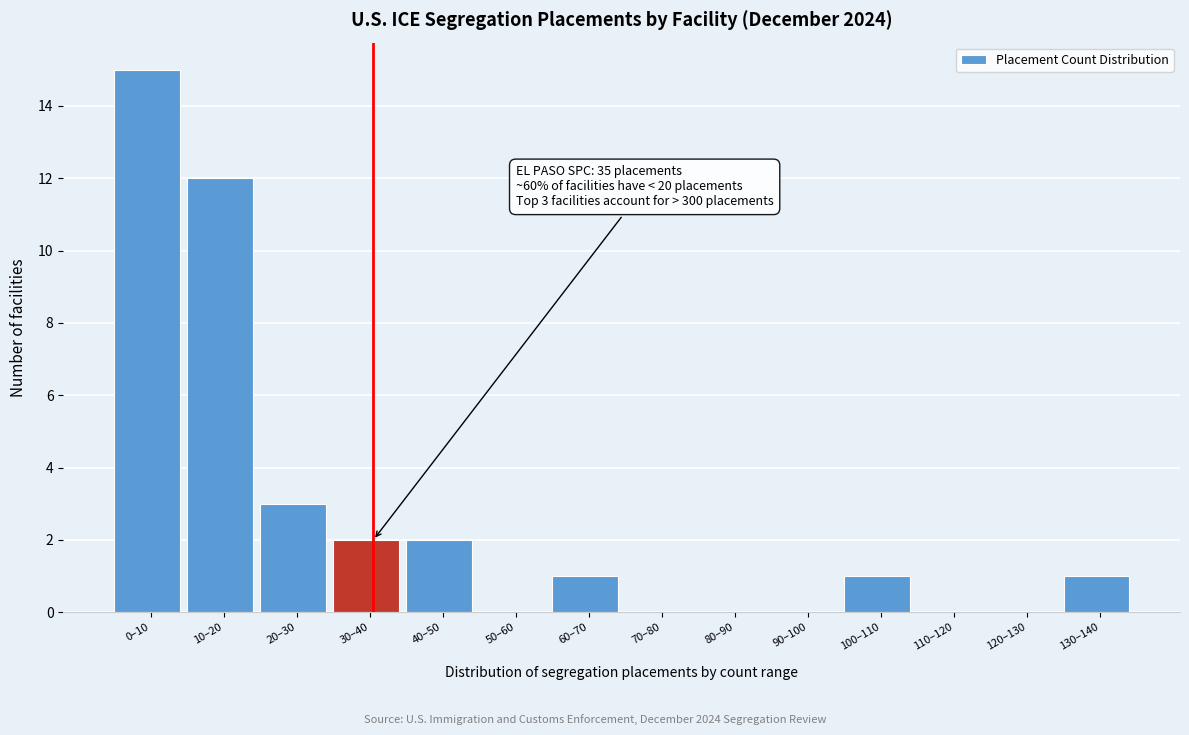

Reading left to right, extract all data points from this chart.

0–10=15	10–20=12	20–30=3	30–40=2	40–50=2	50–60=0	60–70=1	70–80=0	80–90=0	90–100=0	100–110=1	110–120=0	120–130=0	130–140=1